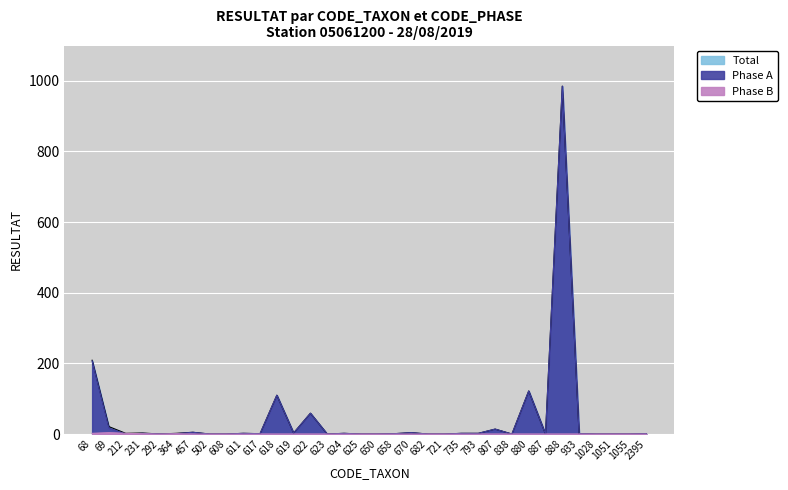

List the series in order of their peak value, highest first.

Phase A, Total, Phase B